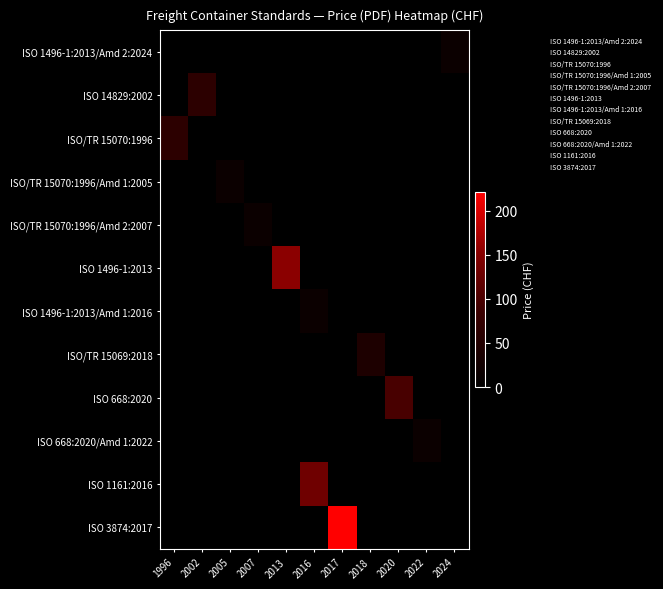

Which has a higher value, 2020 or 2018?

2020